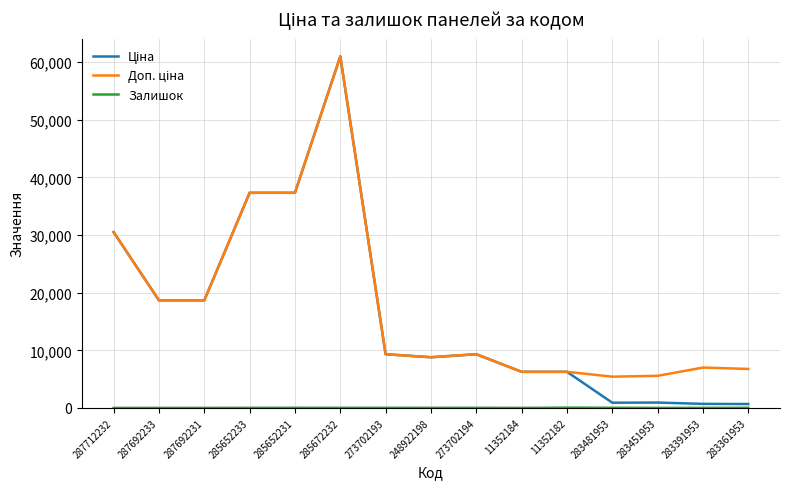

At which category does the chart reach its peak across all series?

285672232